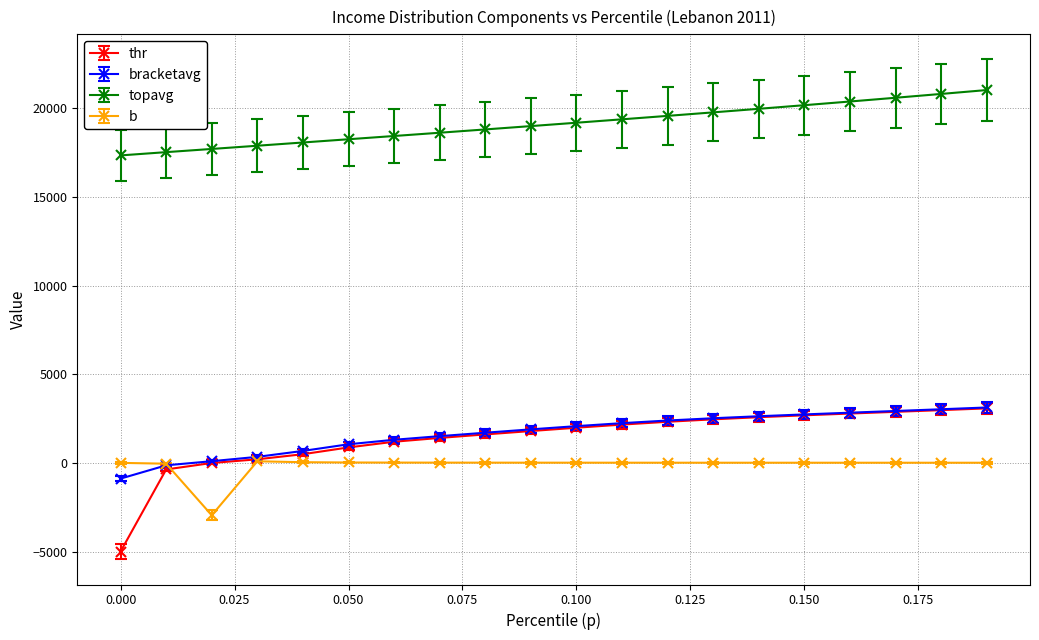

What is the maximum value for thr?

3072.8